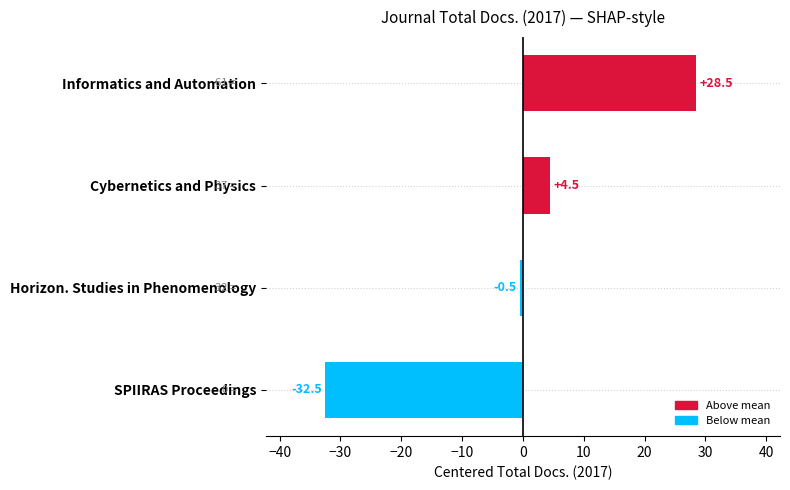

What is the difference between the maximum and minimum values?

61.0